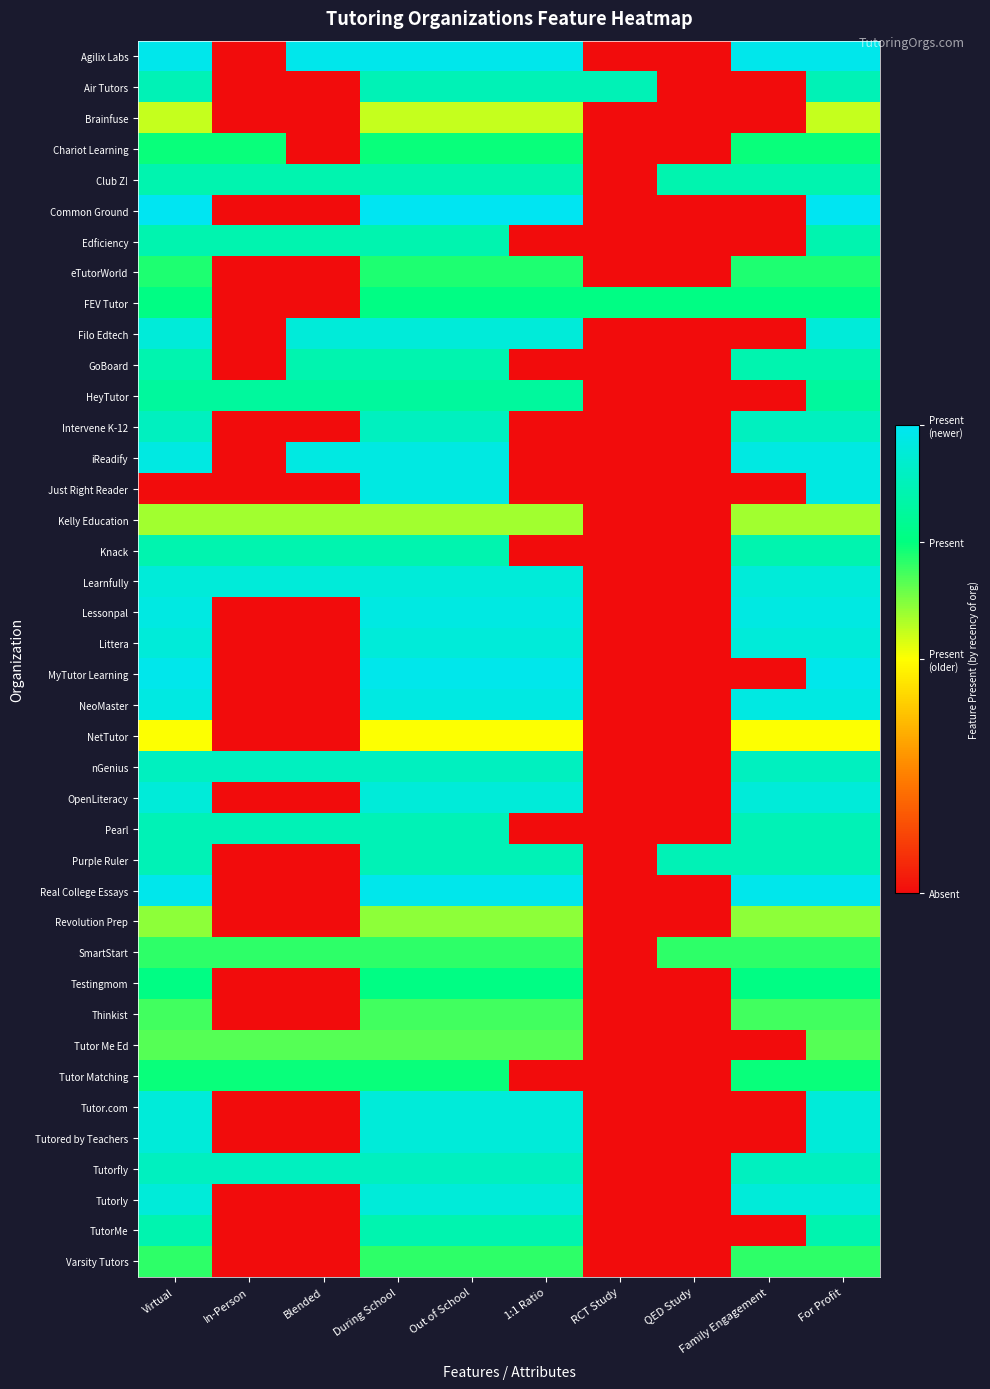

Reading right to left, extract all data points from this chart.

Agilix Labs: For Profit=1.0	Family Engagement=1.0	QED Study=0.0	RCT Study=0.0	1:1 Ratio=1.0	Out of School=1.0	During School=1.0	Blended=1.0	In-Person=0.0	Virtual=1.0
Air Tutors: For Profit=0.9	Family Engagement=0.0	QED Study=0.0	RCT Study=0.9	1:1 Ratio=0.9	Out of School=0.9	During School=0.9	Blended=0.0	In-Person=0.0	Virtual=0.9
Brainfuse: For Profit=0.6	Family Engagement=0.0	QED Study=0.0	RCT Study=0.0	1:1 Ratio=0.6	Out of School=0.6	During School=0.6	Blended=0.0	In-Person=0.0	Virtual=0.6
Chariot Learning: For Profit=0.7	Family Engagement=0.7	QED Study=0.0	RCT Study=0.0	1:1 Ratio=0.7	Out of School=0.7	During School=0.7	Blended=0.0	In-Person=0.7	Virtual=0.7
Club Z!: For Profit=0.9	Family Engagement=0.9	QED Study=0.9	RCT Study=0.0	1:1 Ratio=0.9	Out of School=0.9	During School=0.9	Blended=0.9	In-Person=0.9	Virtual=0.9
Common Ground: For Profit=1.0	Family Engagement=0.0	QED Study=0.0	RCT Study=0.0	1:1 Ratio=1.0	Out of School=1.0	During School=1.0	Blended=0.0	In-Person=0.0	Virtual=1.0
Edficiency: For Profit=0.9	Family Engagement=0.0	QED Study=0.0	RCT Study=0.0	1:1 Ratio=0.0	Out of School=0.9	During School=0.9	Blended=0.9	In-Person=0.9	Virtual=0.9
eTutorWorld: For Profit=0.7	Family Engagement=0.7	QED Study=0.0	RCT Study=0.0	1:1 Ratio=0.7	Out of School=0.7	During School=0.7	Blended=0.0	In-Person=0.0	Virtual=0.7
FEV Tutor: For Profit=0.8	Family Engagement=0.8	QED Study=0.8	RCT Study=0.8	1:1 Ratio=0.8	Out of School=0.8	During School=0.8	Blended=0.0	In-Person=0.0	Virtual=0.8
Filo Edtech: For Profit=0.9	Family Engagement=0.0	QED Study=0.0	RCT Study=0.0	1:1 Ratio=0.9	Out of School=0.9	During School=0.9	Blended=0.9	In-Person=0.0	Virtual=0.9
GoBoard: For Profit=0.9	Family Engagement=0.9	QED Study=0.0	RCT Study=0.0	1:1 Ratio=0.0	Out of School=0.9	During School=0.9	Blended=0.9	In-Person=0.0	Virtual=0.9
HeyTutor: For Profit=0.8	Family Engagement=0.0	QED Study=0.0	RCT Study=0.0	1:1 Ratio=0.8	Out of School=0.8	During School=0.8	Blended=0.8	In-Person=0.8	Virtual=0.8
Intervene K-12: For Profit=0.9	Family Engagement=0.9	QED Study=0.0	RCT Study=0.0	1:1 Ratio=0.0	Out of School=0.9	During School=0.9	Blended=0.0	In-Person=0.0	Virtual=0.9
iReadify: For Profit=1.0	Family Engagement=1.0	QED Study=0.0	RCT Study=0.0	1:1 Ratio=0.0	Out of School=1.0	During School=1.0	Blended=1.0	In-Person=0.0	Virtual=1.0
Just Right Reader: For Profit=1.0	Family Engagement=0.0	QED Study=0.0	RCT Study=0.0	1:1 Ratio=0.0	Out of School=1.0	During School=1.0	Blended=0.0	In-Person=0.0	Virtual=0.0
Kelly Education: For Profit=0.6	Family Engagement=0.6	QED Study=0.0	RCT Study=0.0	1:1 Ratio=0.6	Out of School=0.6	During School=0.6	Blended=0.6	In-Person=0.6	Virtual=0.6
Knack: For Profit=0.9	Family Engagement=0.9	QED Study=0.0	RCT Study=0.0	1:1 Ratio=0.0	Out of School=0.9	During School=0.9	Blended=0.9	In-Person=0.9	Virtual=0.9
Learnfully: For Profit=0.9	Family Engagement=0.9	QED Study=0.0	RCT Study=0.0	1:1 Ratio=0.9	Out of School=0.9	During School=0.9	Blended=0.9	In-Person=0.9	Virtual=0.9
Lessonpal: For Profit=1.0	Family Engagement=1.0	QED Study=0.0	RCT Study=0.0	1:1 Ratio=1.0	Out of School=1.0	During School=1.0	Blended=0.0	In-Person=0.0	Virtual=1.0
Littera: For Profit=0.9	Family Engagement=0.9	QED Study=0.0	RCT Study=0.0	1:1 Ratio=0.9	Out of School=0.9	During School=0.9	Blended=0.0	In-Person=0.0	Virtual=0.9
MyTutor Learning: For Profit=1.0	Family Engagement=0.0	QED Study=0.0	RCT Study=0.0	1:1 Ratio=1.0	Out of School=1.0	During School=1.0	Blended=0.0	In-Person=0.0	Virtual=1.0
NeoMaster: For Profit=1.0	Family Engagement=1.0	QED Study=0.0	RCT Study=0.0	1:1 Ratio=1.0	Out of School=1.0	During School=1.0	Blended=0.0	In-Person=0.0	Virtual=1.0
NetTutor: For Profit=0.5	Family Engagement=0.5	QED Study=0.0	RCT Study=0.0	1:1 Ratio=0.5	Out of School=0.5	During School=0.5	Blended=0.0	In-Person=0.0	Virtual=0.5
nGenius: For Profit=0.9	Family Engagement=0.9	QED Study=0.0	RCT Study=0.0	1:1 Ratio=0.9	Out of School=0.9	During School=0.9	Blended=0.9	In-Person=0.9	Virtual=0.9
OpenLiteracy: For Profit=0.9	Family Engagement=0.9	QED Study=0.0	RCT Study=0.0	1:1 Ratio=0.9	Out of School=0.9	During School=0.9	Blended=0.0	In-Person=0.0	Virtual=0.9
Pearl: For Profit=0.9	Family Engagement=0.9	QED Study=0.0	RCT Study=0.0	1:1 Ratio=0.0	Out of School=0.9	During School=0.9	Blended=0.9	In-Person=0.9	Virtual=0.9
Purple Ruler: For Profit=0.9	Family Engagement=0.9	QED Study=0.9	RCT Study=0.0	1:1 Ratio=0.9	Out of School=0.9	During School=0.9	Blended=0.0	In-Person=0.0	Virtual=0.9
Real College Essays: For Profit=1.0	Family Engagement=1.0	QED Study=0.0	RCT Study=0.0	1:1 Ratio=1.0	Out of School=1.0	During School=1.0	Blended=0.0	In-Person=0.0	Virtual=1.0
Revolution Prep: For Profit=0.6	Family Engagement=0.6	QED Study=0.0	RCT Study=0.0	1:1 Ratio=0.6	Out of School=0.6	During School=0.6	Blended=0.0	In-Person=0.0	Virtual=0.6
SmartStart: For Profit=0.7	Family Engagement=0.7	QED Study=0.7	RCT Study=0.0	1:1 Ratio=0.7	Out of School=0.7	During School=0.7	Blended=0.7	In-Person=0.7	Virtual=0.7
Testingmom: For Profit=0.8	Family Engagement=0.8	QED Study=0.0	RCT Study=0.0	1:1 Ratio=0.8	Out of School=0.8	During School=0.8	Blended=0.0	In-Person=0.0	Virtual=0.8
Thinkist: For Profit=0.7	Family Engagement=0.7	QED Study=0.0	RCT Study=0.0	1:1 Ratio=0.7	Out of School=0.7	During School=0.7	Blended=0.0	In-Person=0.0	Virtual=0.7
Tutor Me Ed: For Profit=0.7	Family Engagement=0.0	QED Study=0.0	RCT Study=0.0	1:1 Ratio=0.7	Out of School=0.7	During School=0.7	Blended=0.7	In-Person=0.7	Virtual=0.7
Tutor Matching: For Profit=0.7	Family Engagement=0.7	QED Study=0.0	RCT Study=0.0	1:1 Ratio=0.0	Out of School=0.7	During School=0.7	Blended=0.7	In-Person=0.7	Virtual=0.7
Tutor.com: For Profit=0.9	Family Engagement=0.0	QED Study=0.0	RCT Study=0.0	1:1 Ratio=0.9	Out of School=0.9	During School=0.9	Blended=0.0	In-Person=0.0	Virtual=0.9
Tutored by Teachers: For Profit=0.9	Family Engagement=0.0	QED Study=0.0	RCT Study=0.0	1:1 Ratio=0.9	Out of School=0.9	During School=0.9	Blended=0.0	In-Person=0.0	Virtual=0.9
Tutorfly: For Profit=0.9	Family Engagement=0.9	QED Study=0.0	RCT Study=0.0	1:1 Ratio=0.9	Out of School=0.9	During School=0.9	Blended=0.9	In-Person=0.9	Virtual=0.9
Tutorly: For Profit=0.9	Family Engagement=0.9	QED Study=0.0	RCT Study=0.0	1:1 Ratio=0.9	Out of School=0.9	During School=0.9	Blended=0.0	In-Person=0.0	Virtual=0.9
TutorMe: For Profit=0.9	Family Engagement=0.0	QED Study=0.0	RCT Study=0.0	1:1 Ratio=0.9	Out of School=0.9	During School=0.9	Blended=0.0	In-Person=0.0	Virtual=0.9
Varsity Tutors: For Profit=0.7	Family Engagement=0.7	QED Study=0.0	RCT Study=0.0	1:1 Ratio=0.7	Out of School=0.7	During School=0.7	Blended=0.0	In-Person=0.0	Virtual=0.7